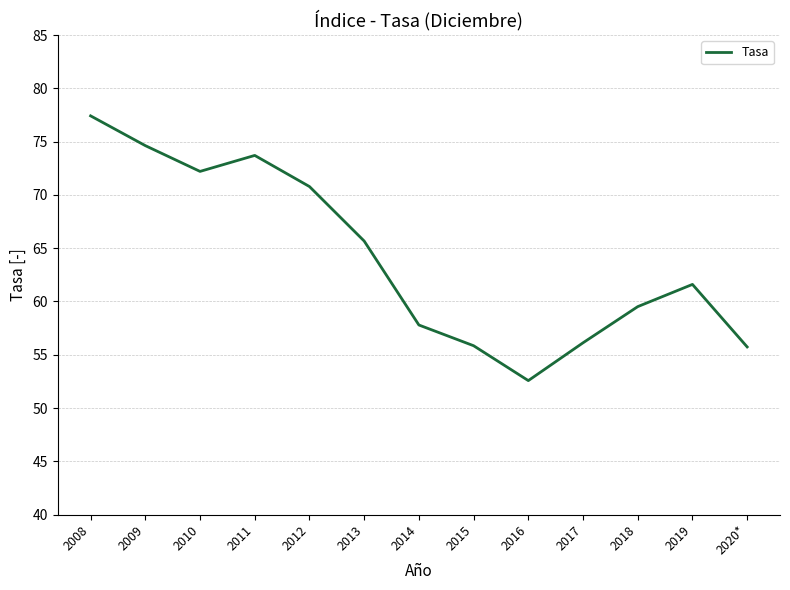

What is the difference between the values at 2011 and 2009?

0.9